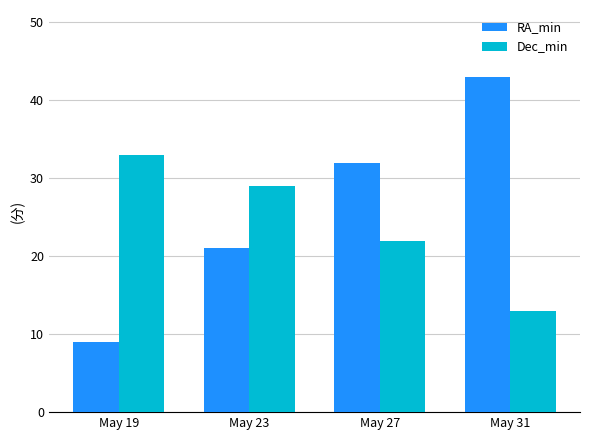

What is the approximate value of Dec_min at May 23?

29